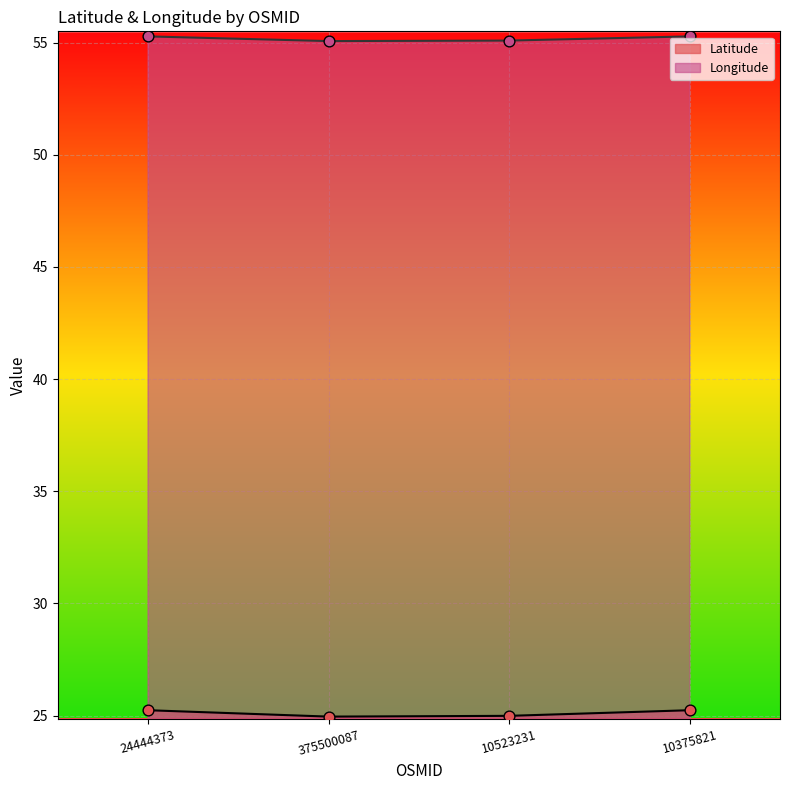

At which category is the sum across all series the highest?

10375821